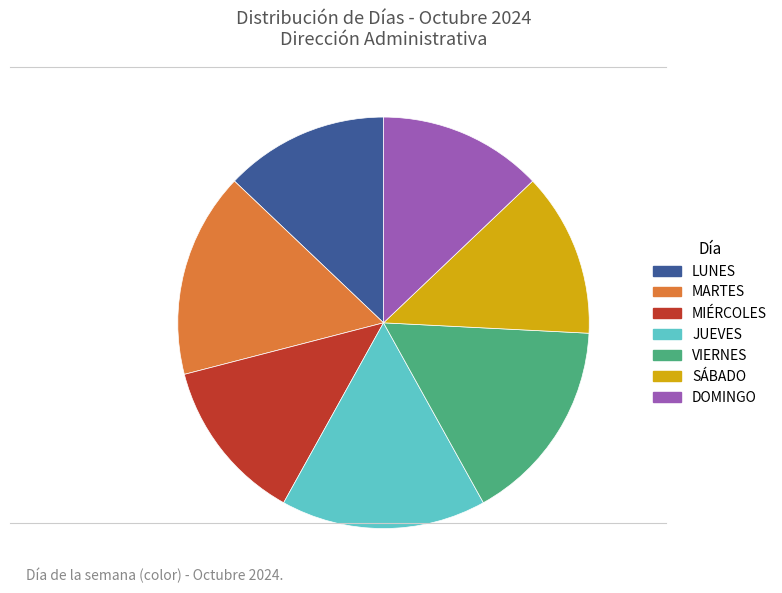

Is the sum of DOMINGO and VIERNES greater than half?

No